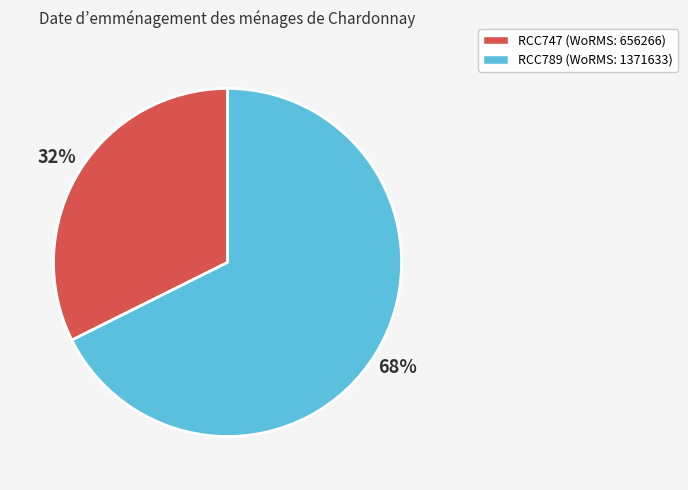

To the nearest percent, what is the average slice percentage?

50%